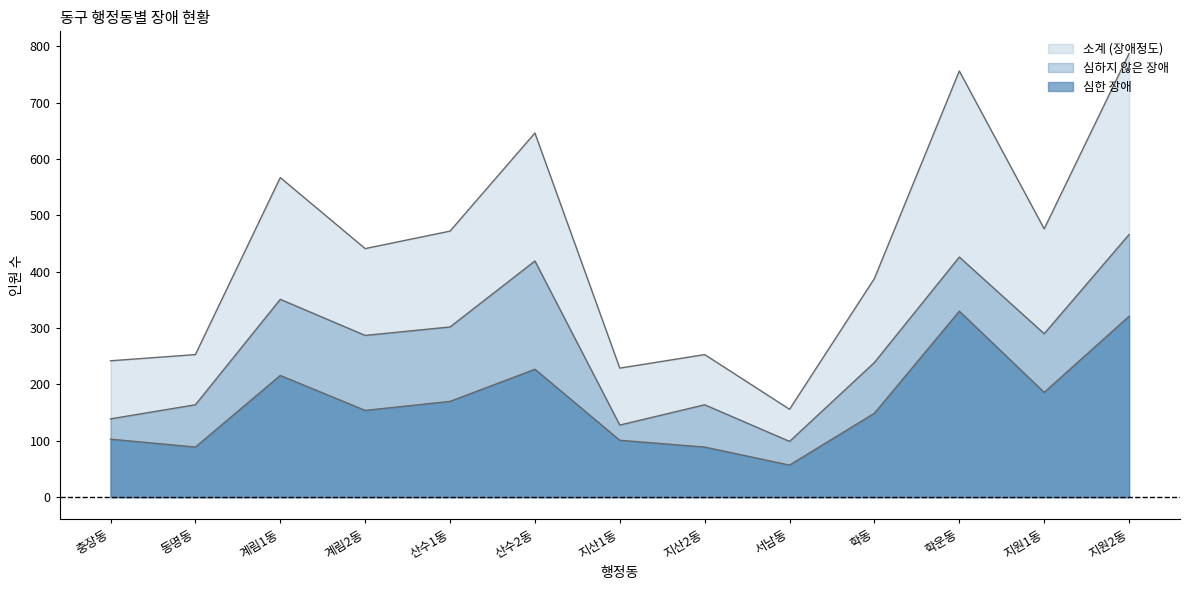

Which series has the largest total across all categories?

소계 (장애정도)